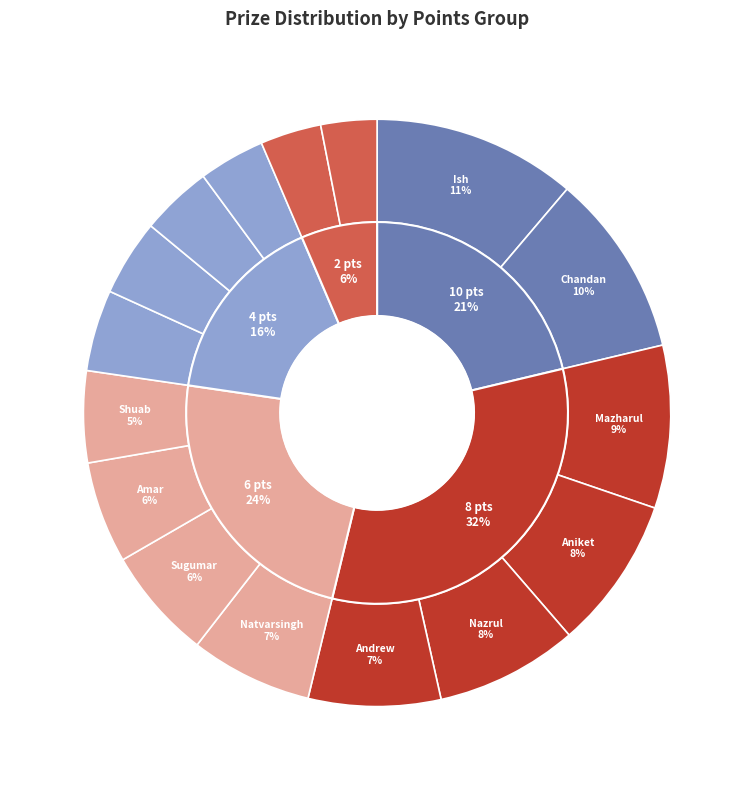

Approximately how many times larger is the value at Chavda Natvarsingh compared to D'Souza Andrew?

0.9